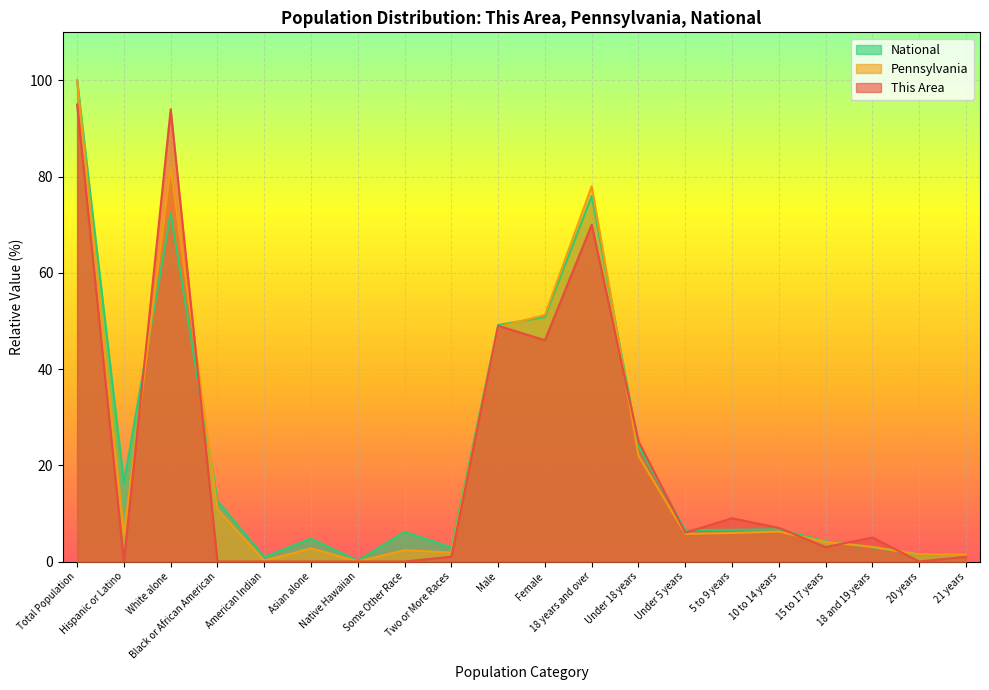

What is the label of the 3rd point from the right?

18 and 19 years